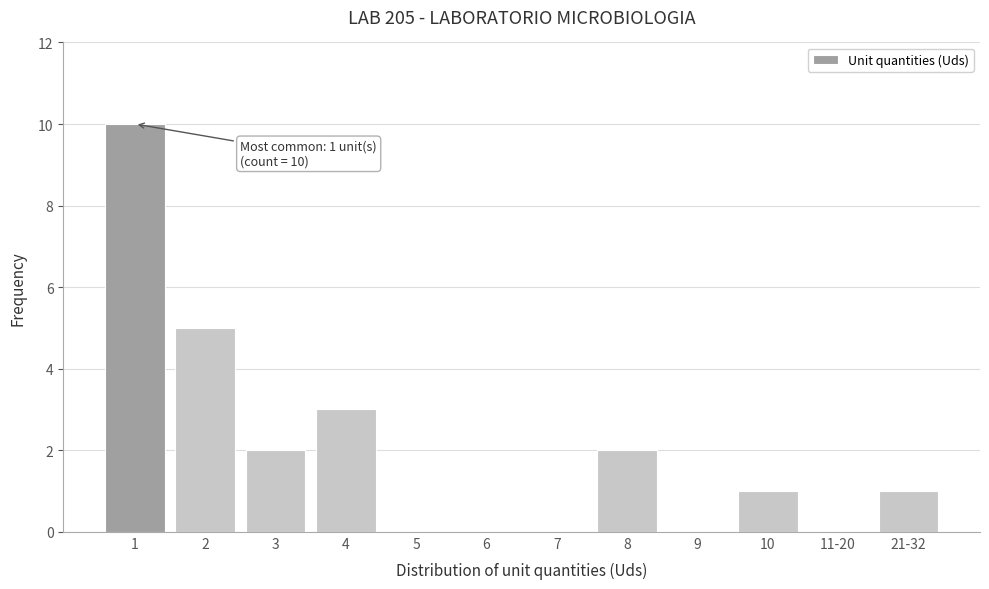

Reading left to right, transcribe all the data shown in this chart.

1=10	2=5	3=2	4=3	5=0	6=0	7=0	8=2	9=0	10=1	11-20=0	21-32=1